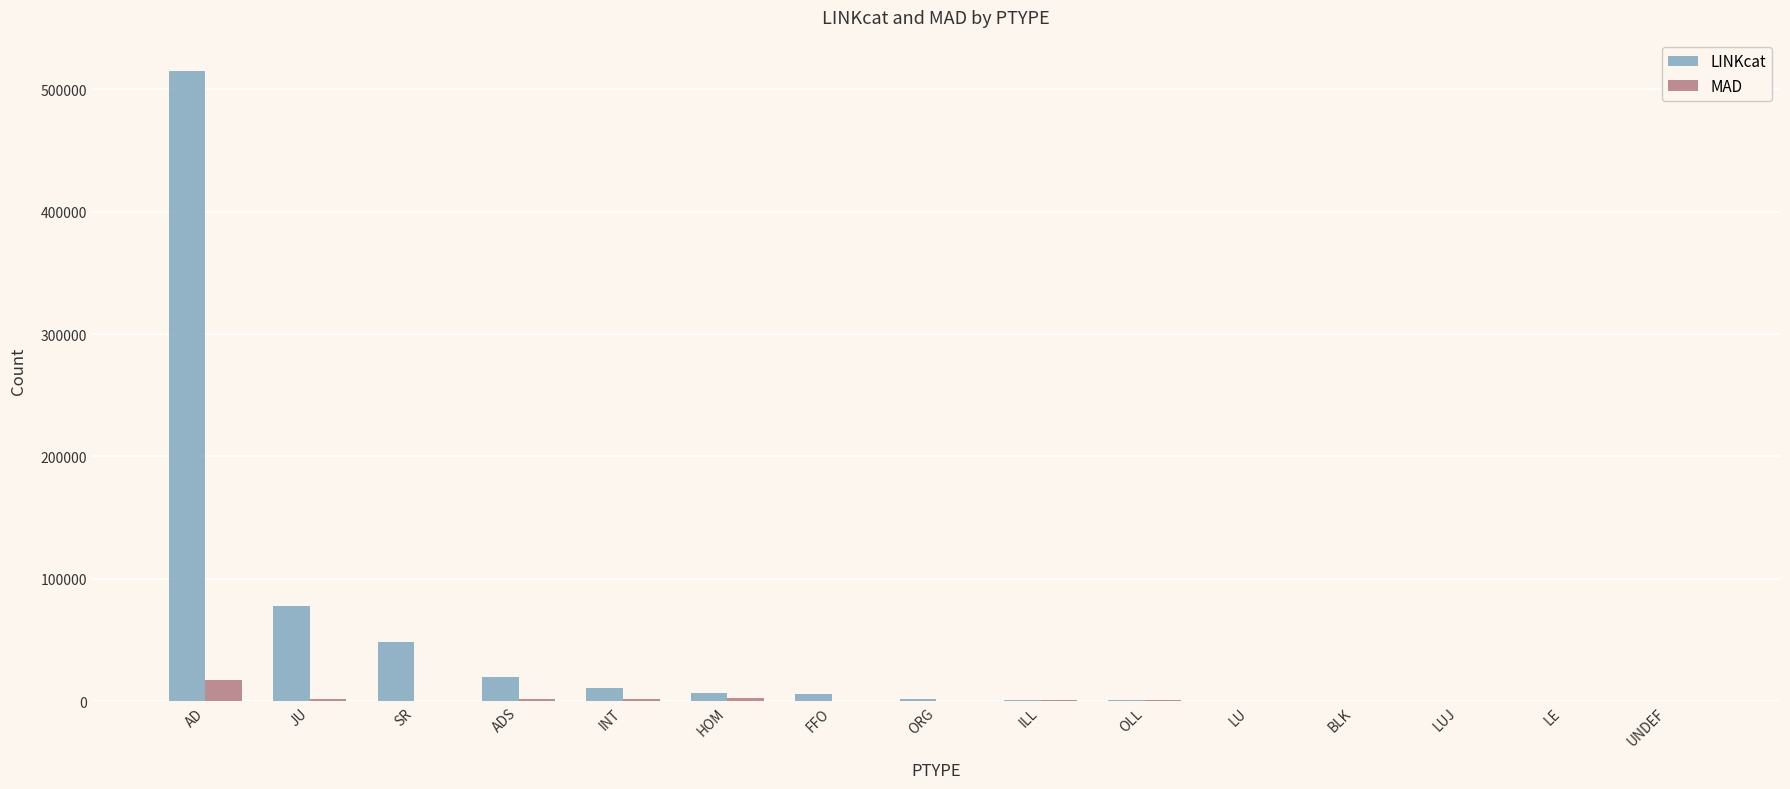

What is the highest value of the MAD series?

17704